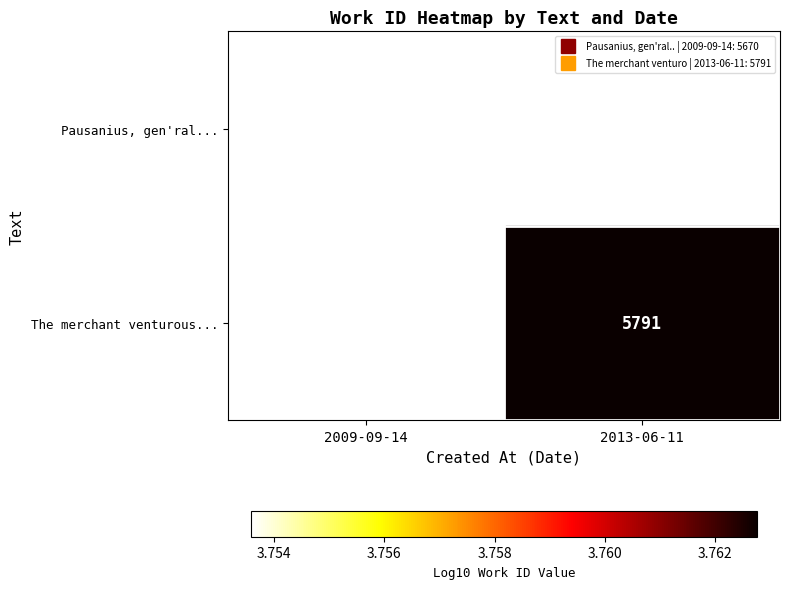

Which series has the widest spread of values?

Pausanius, gen'ral...